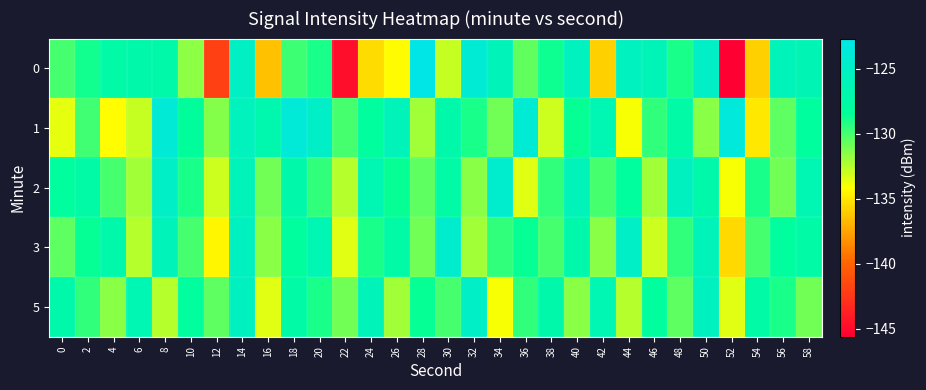

Rank the series by their maximum value, from lowest to highest.

5, 2, 3, 1, 0